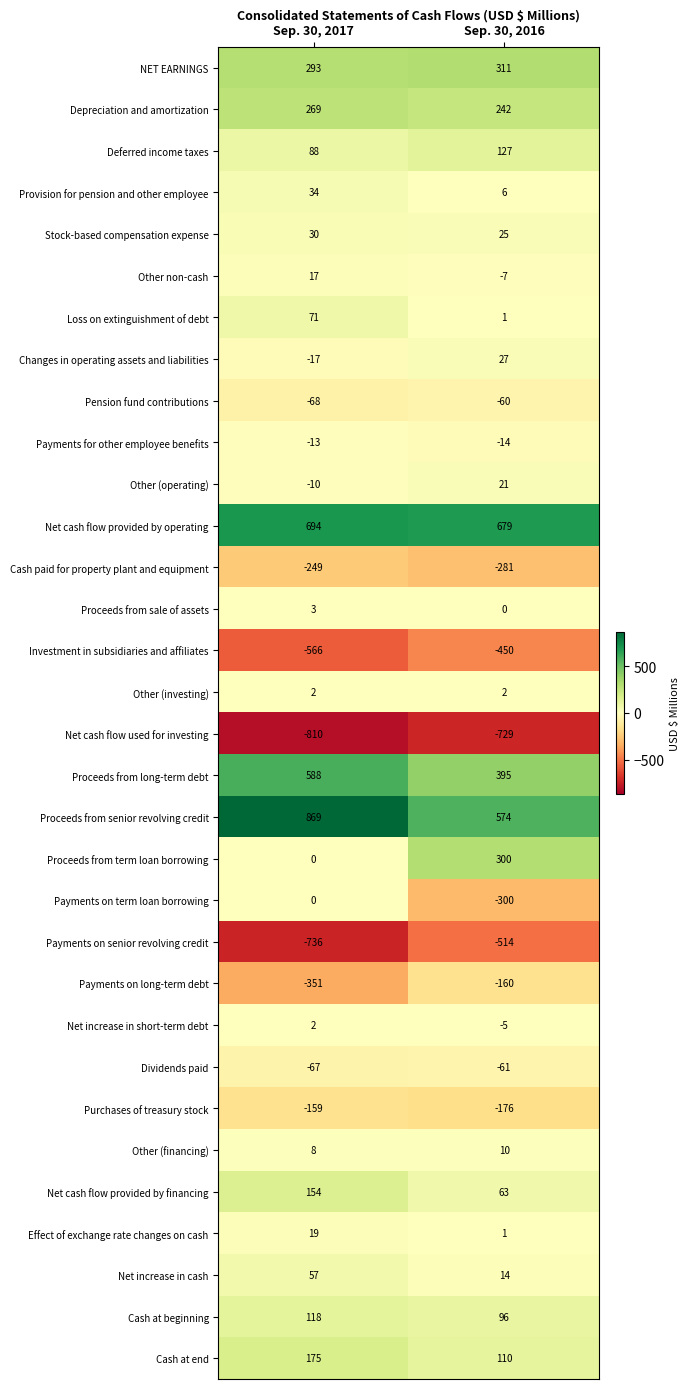

What is the difference between the Pension fund contributions values at Sep. 30, 2017 and Sep. 30, 2016?

8